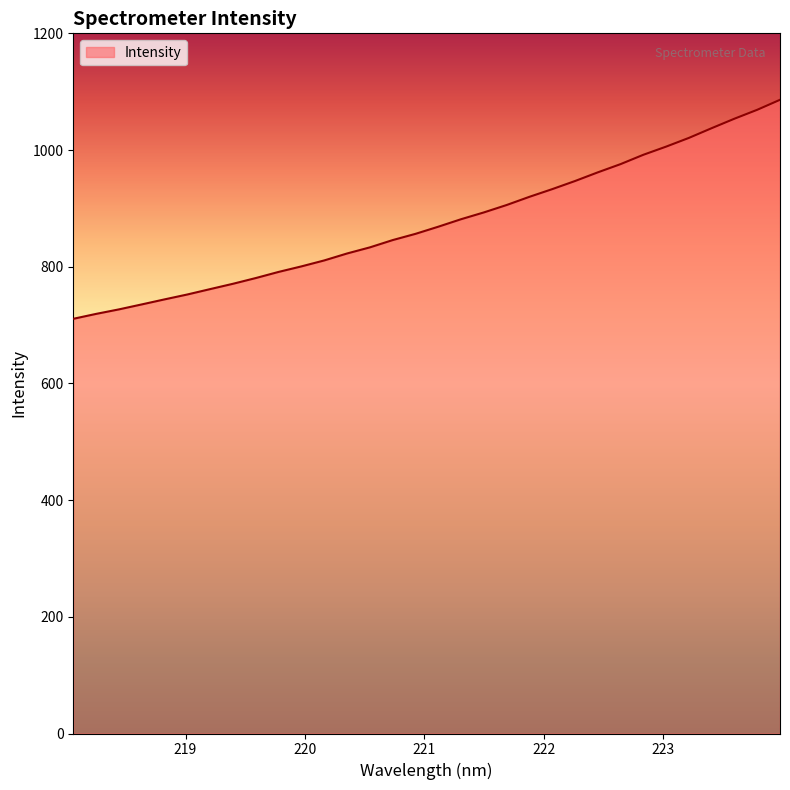

What is the maximum value shown in the chart?

1086.1